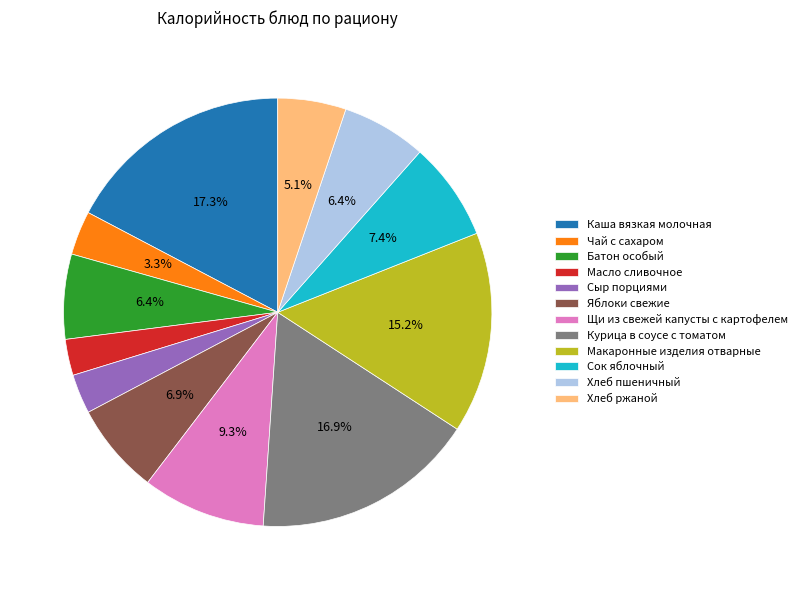

True or false: Батон особый accounts for 14% of the total.

False